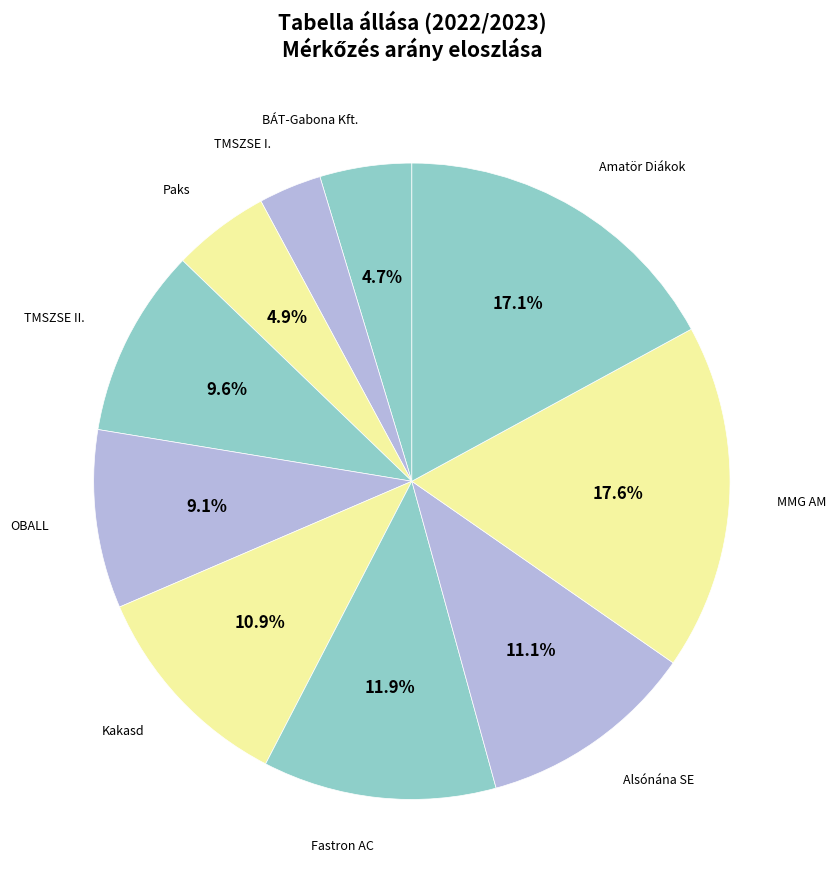

Count the number of slices in the pie.

10